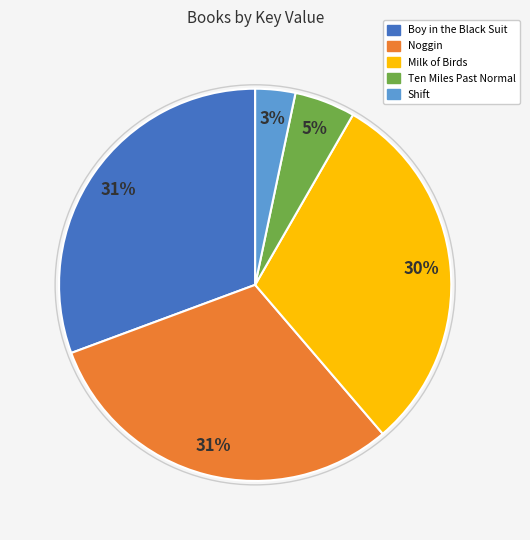

What percentage is the Milk of Birds slice, to the nearest percent?

30%